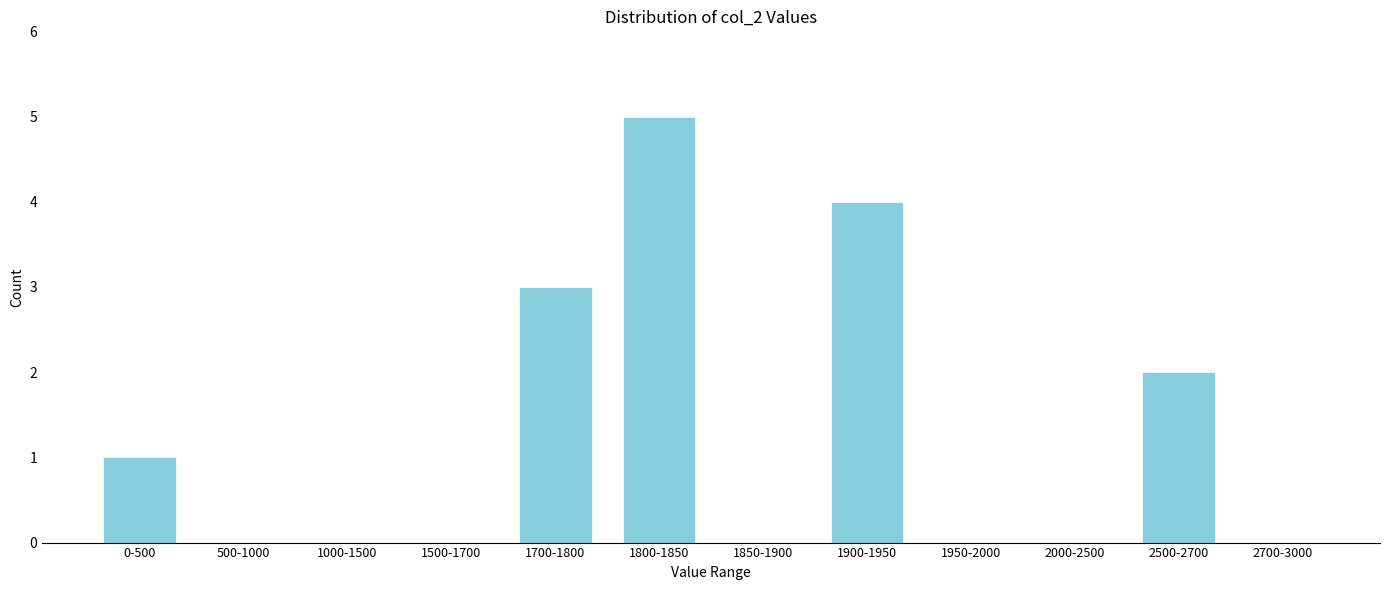

Reading left to right, list all the values displayed in this chart.

0-500=1	500-1000=0	1000-1500=0	1500-1700=0	1700-1800=3	1800-1850=5	1850-1900=0	1900-1950=4	1950-2000=0	2000-2500=0	2500-2700=2	2700-3000=0